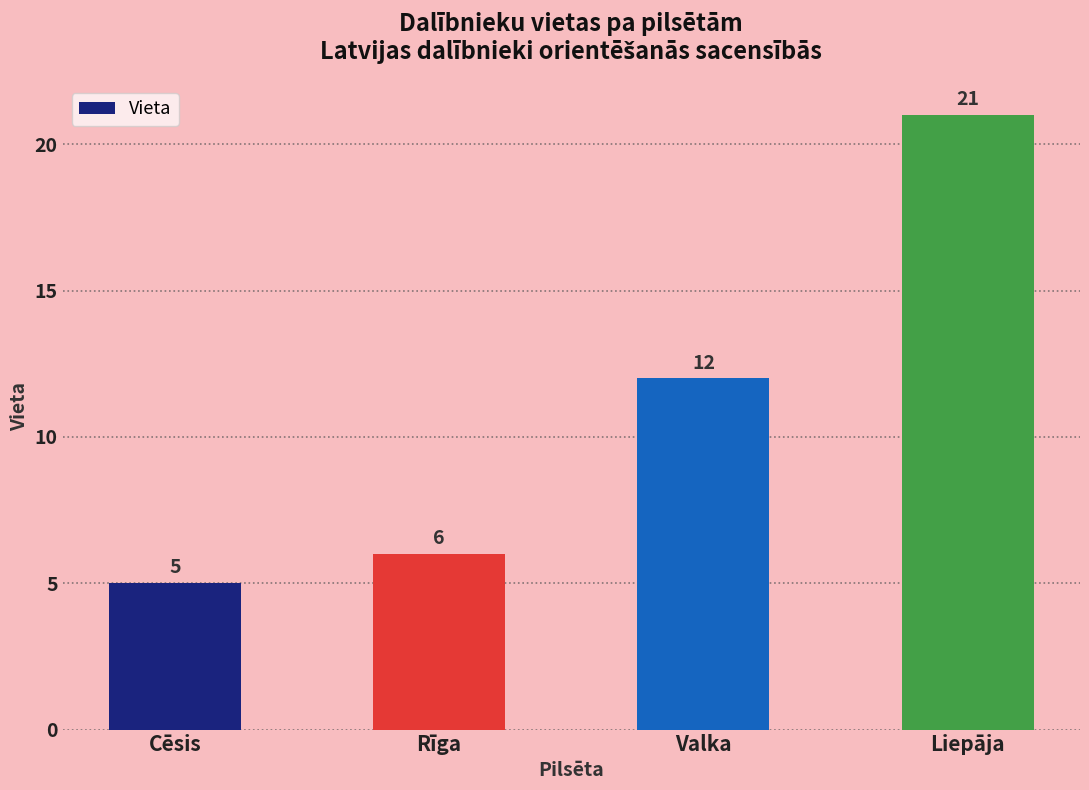

What value does the data have at Cēsis, to the nearest 5?

5